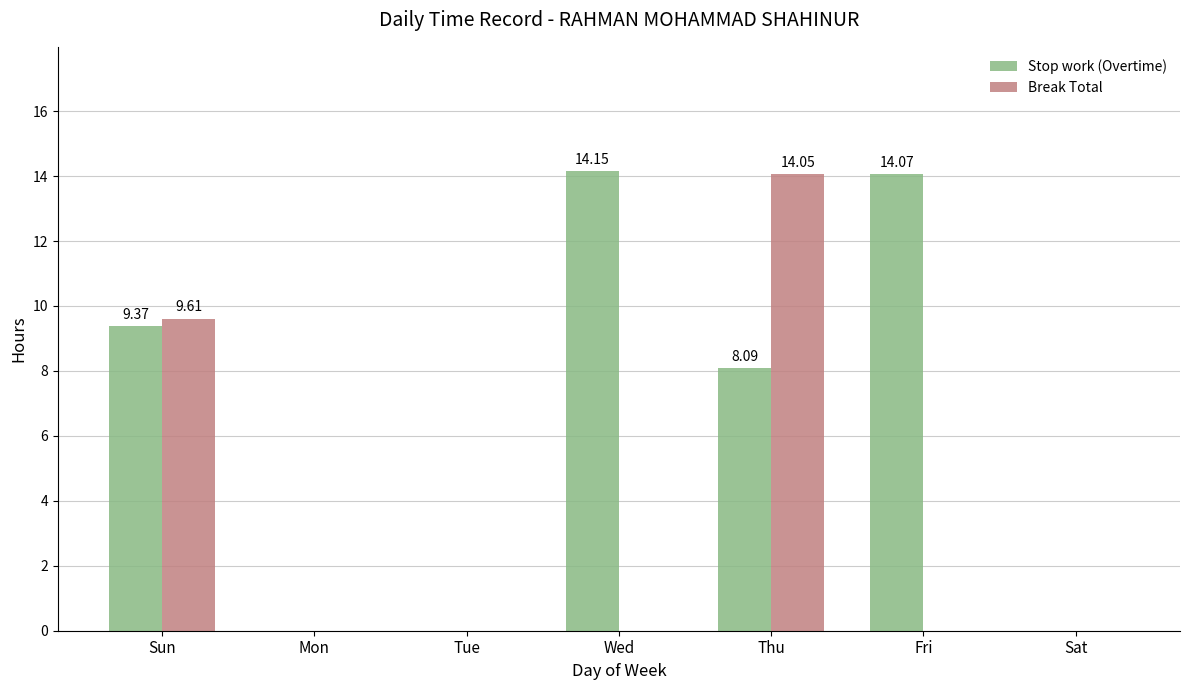

What are all the series names shown in the legend?

Stop work (Overtime), Break Total